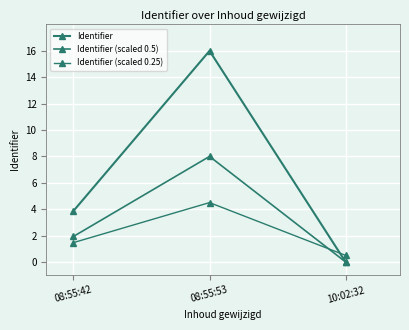

List the series in order of their peak value, lowest first.

Identifier (scaled 0.25), Identifier (scaled 0.5), Identifier